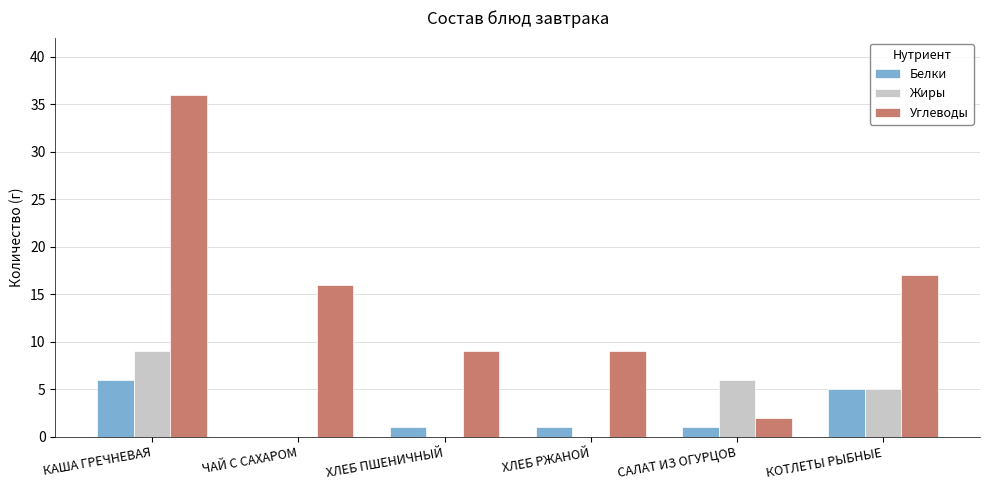

Between ХЛЕБ РЖАНОЙ and КОТЛЕТЫ РЫБНЫЕ, which series saw the biggest shift?

Углеводы